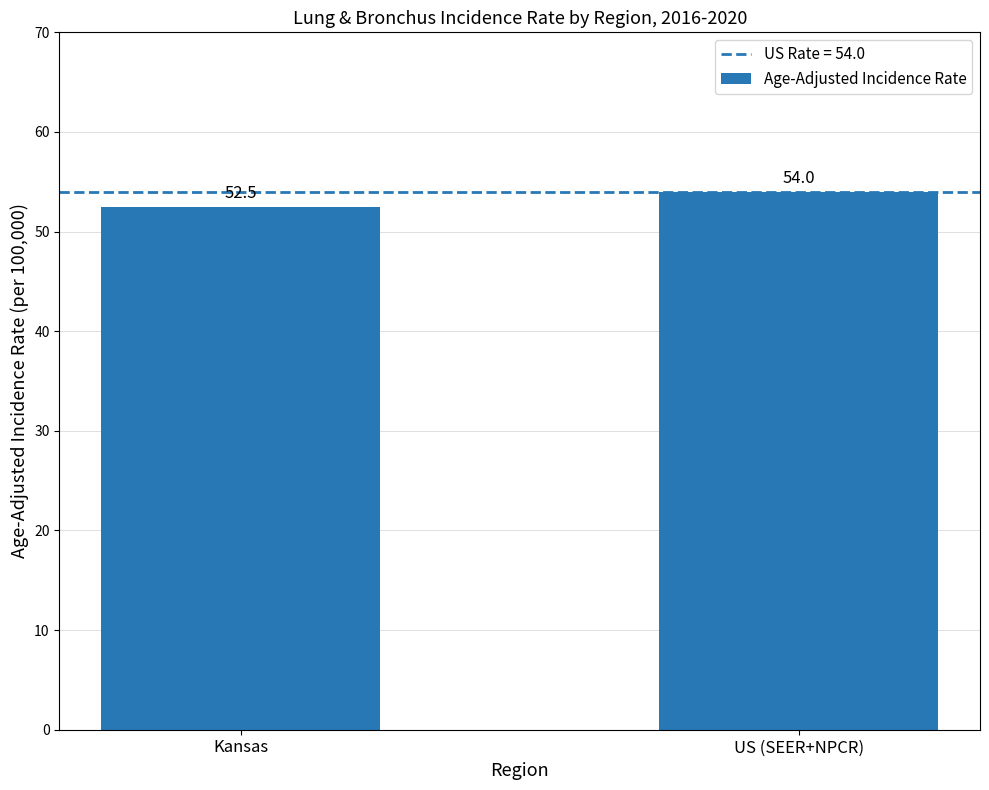

Between US (SEER+NPCR) and Kansas, which is larger?

US (SEER+NPCR)